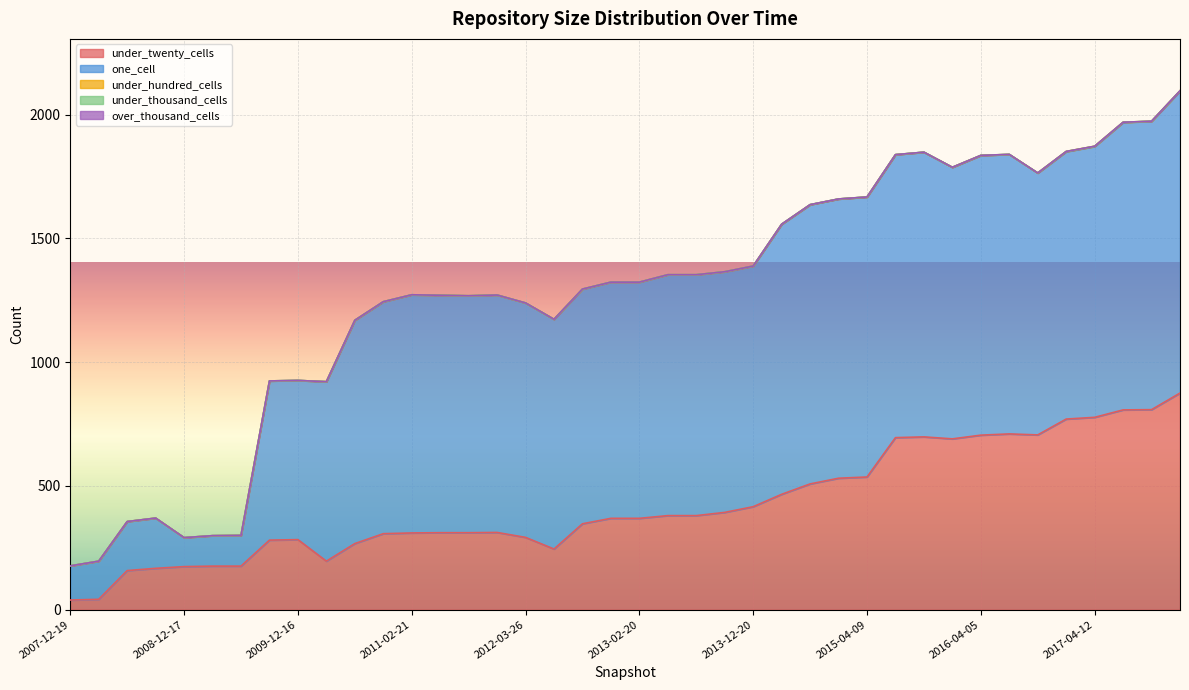

How many lines are shown in the chart?

5